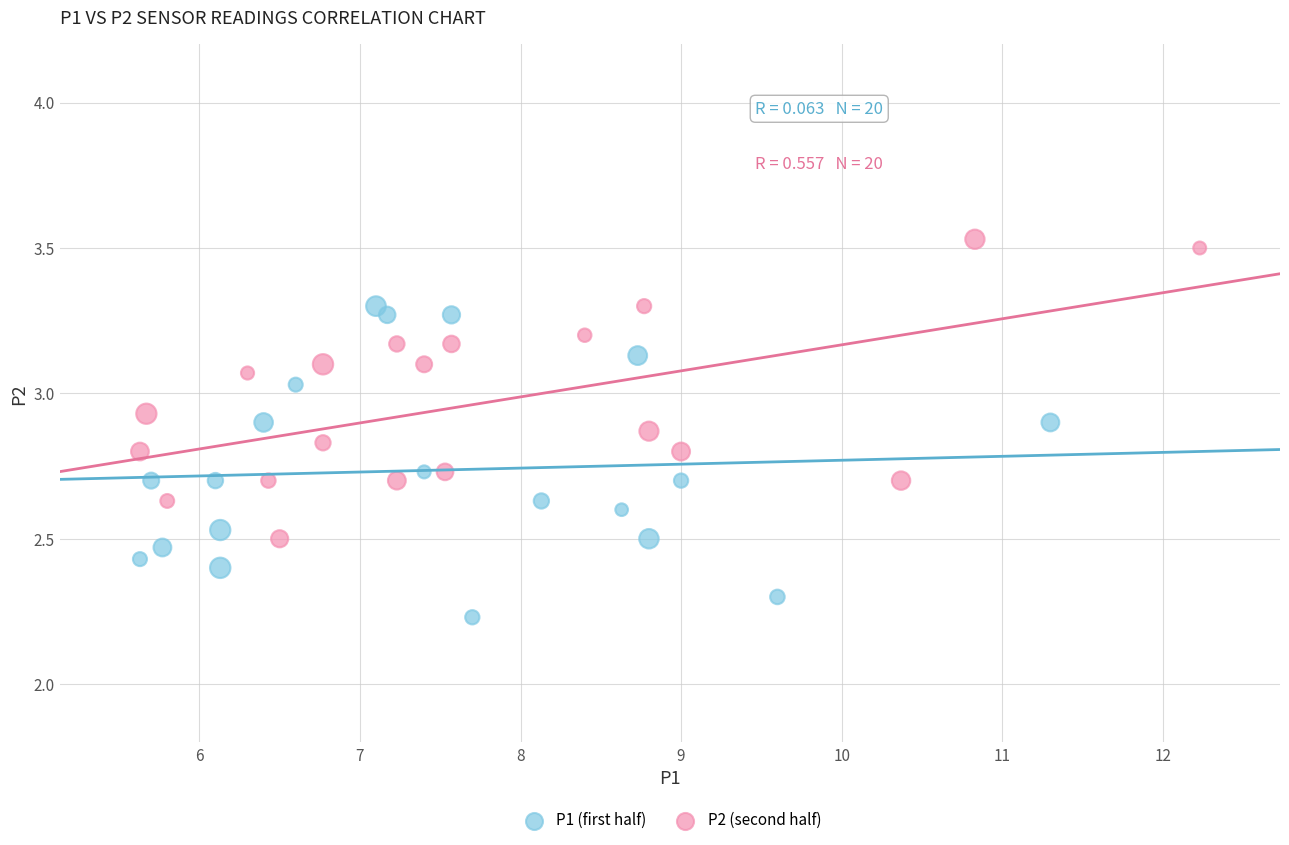

Which series has the widest spread of Y values?

P1 (first half)